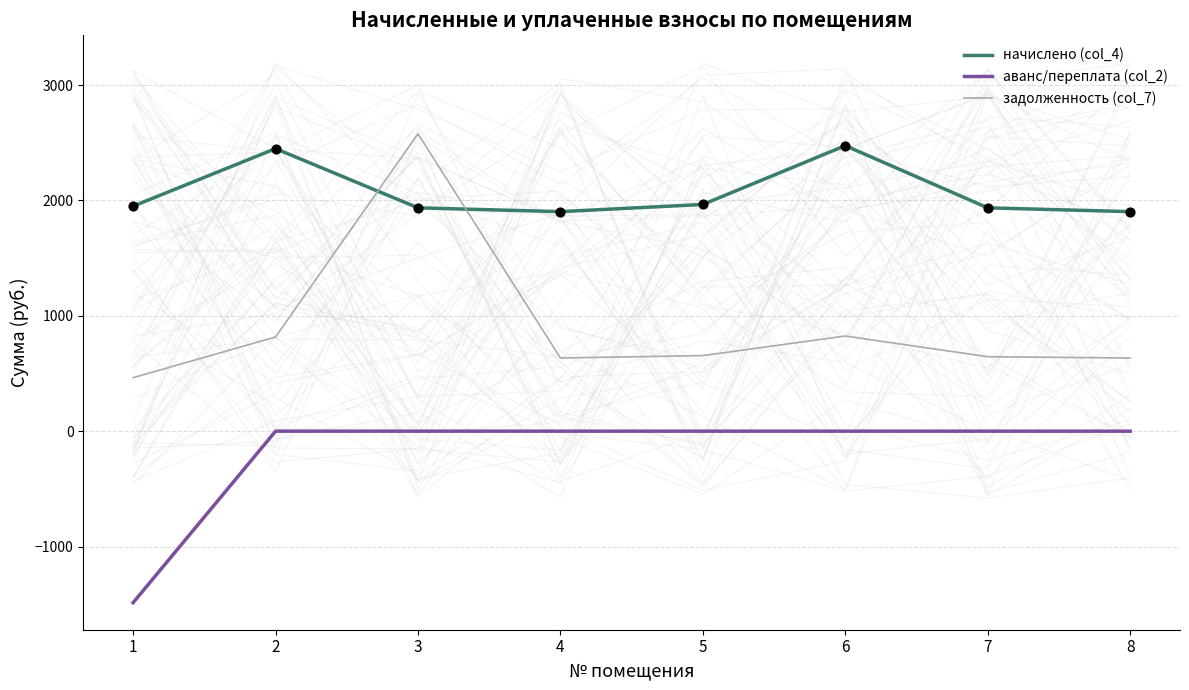

Is the value of начислено (col_4) at 6 greater than the value of аванс/переплата (col_2) at 1?

Yes